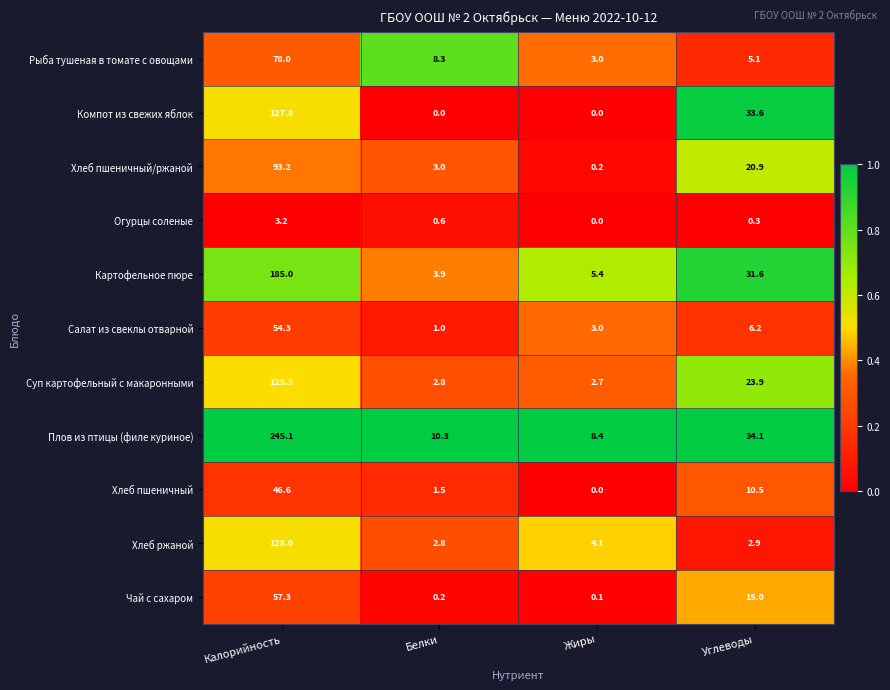

True or false: Хлеб пшеничный has a value of 10.5 at Углеводы.

True